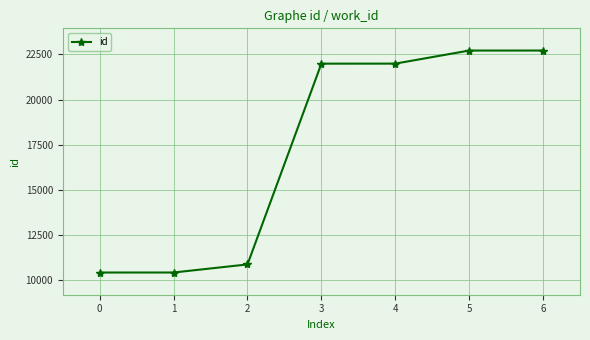

Is it true that the value at 2 is 10869?

True